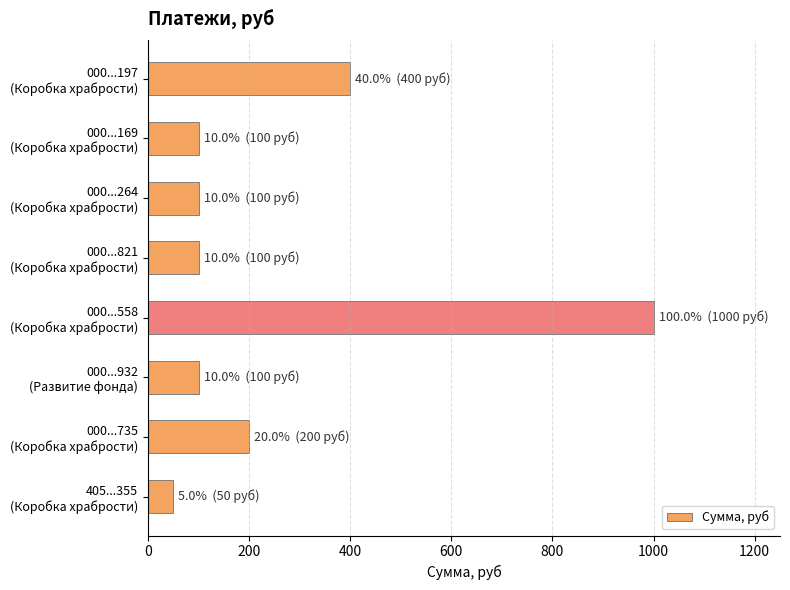

What is the value of the 6th bar from the top?

100